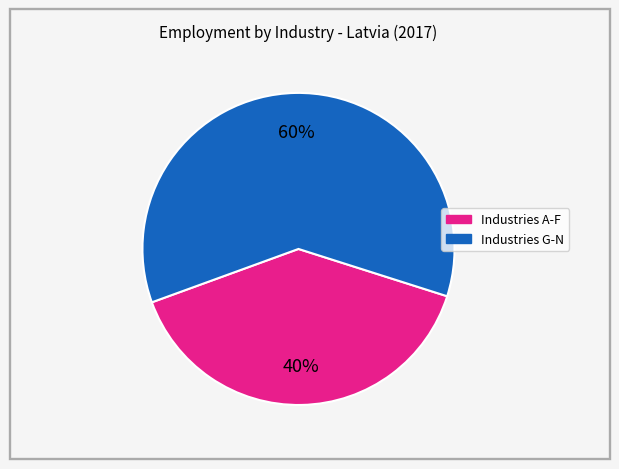

True or false: Industries G-N accounts for 48% of the total.

False